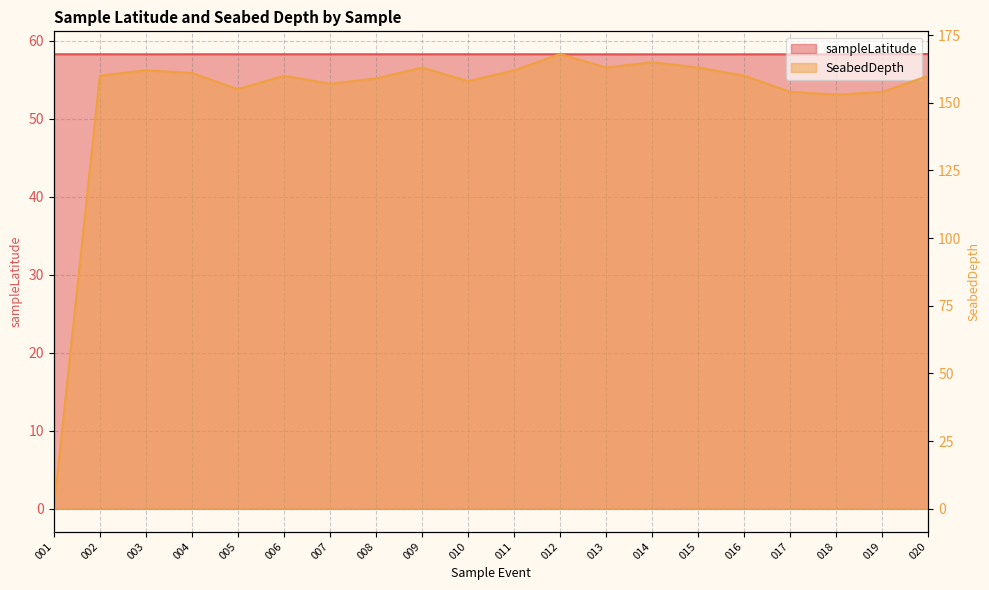

What is the sum of all sampleLatitude values?

1165.8